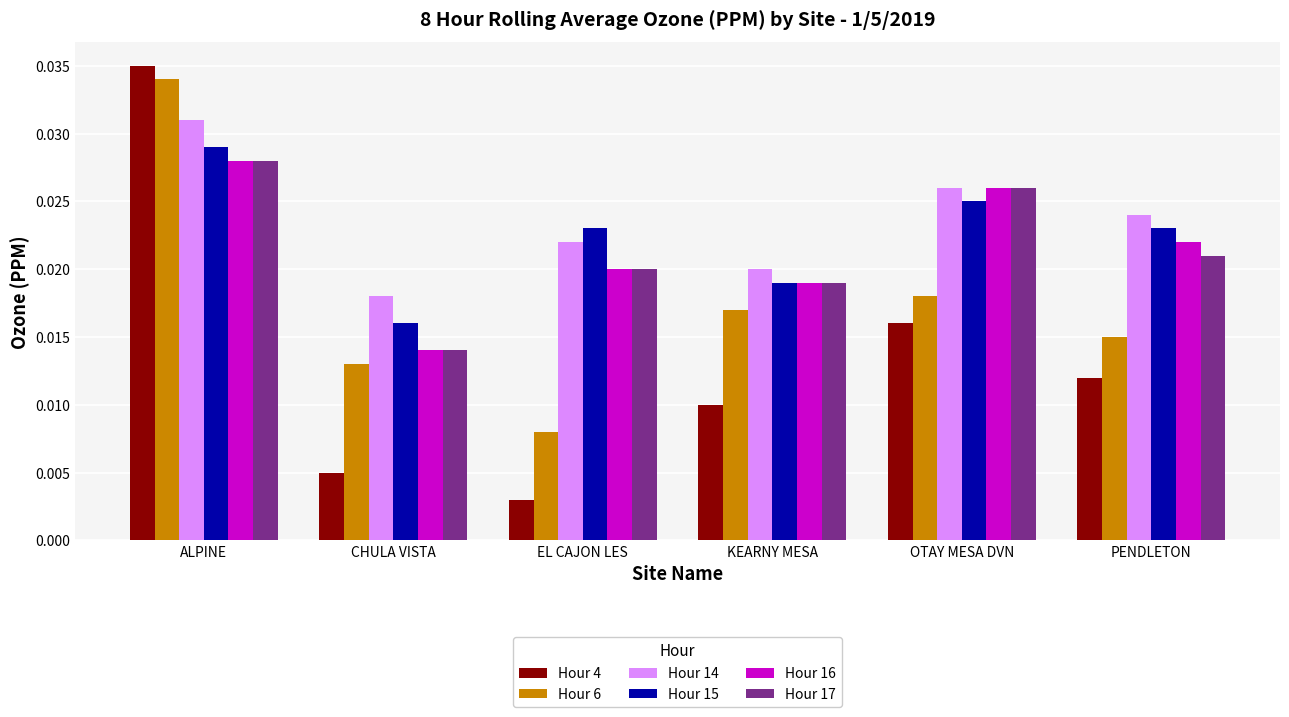

What is the label of the 5th bar from the left?

OTAY MESA DVN